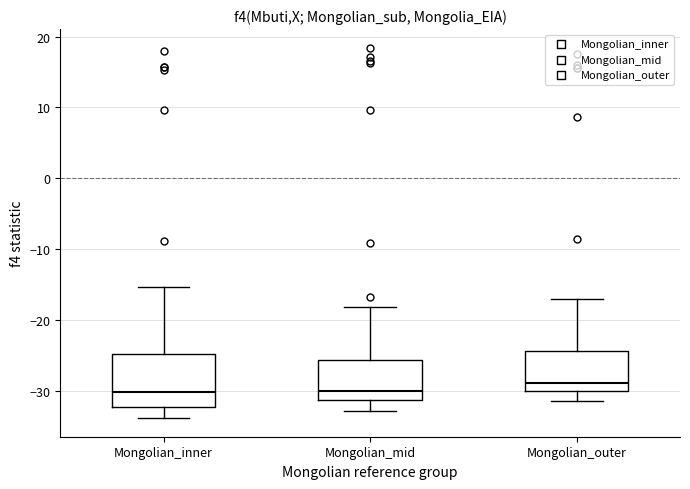

Where is the lower edge of the box for Mongolian_inner on the y-axis? The values are not printed on the chart, so give them approximately, as read against the axis.

-32